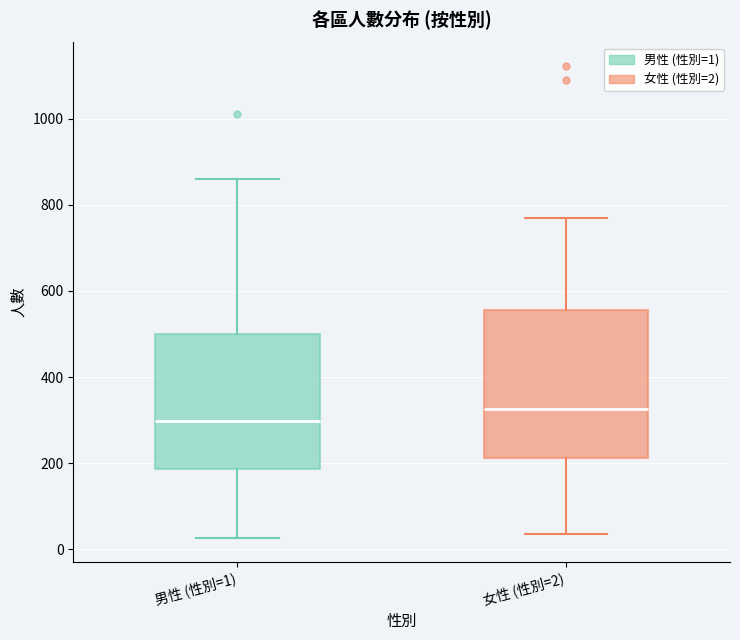

Reading left to right, transcribe this box plot: for each box, give where its median line is, the range the box spans, and where its two whiskers end, as read against the y-axis. The values are not printed on the chart, so give them approximately, as read against the axis.

男性 (性別=1): median 300, box 180 to 500, whiskers 20 to 860
女性 (性別=2): median 320, box 220 to 560, whiskers 40 to 760